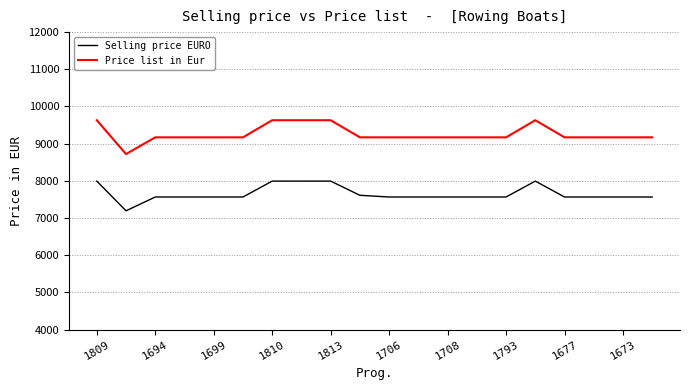

List the series in order of their overall mean, highest first.

Price list in Eur, Selling price EURO